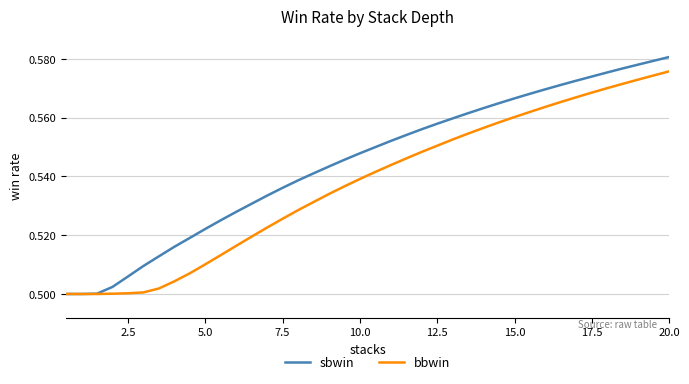

At how many categories does at least one series exceed 0?

40